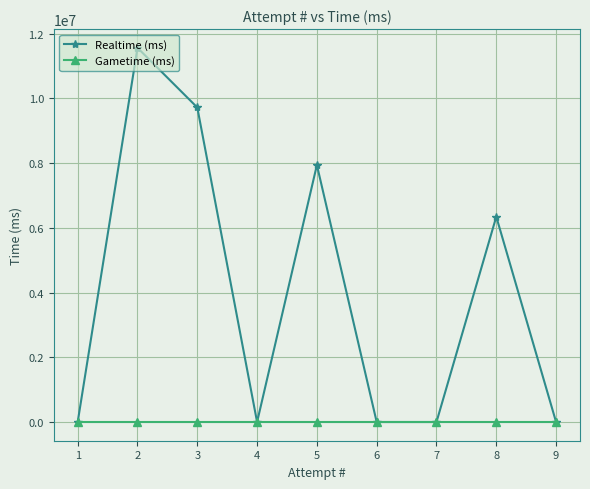

Reading left to right, transcribe all the data shown in this chart.

Realtime (ms): 1=0	2=11559240	3=9715520	4=0	5=7937605	6=0	7=0	8=6342642	9=0
Gametime (ms): 1=0	2=0	3=0	4=0	5=0	6=0	7=0	8=0	9=0